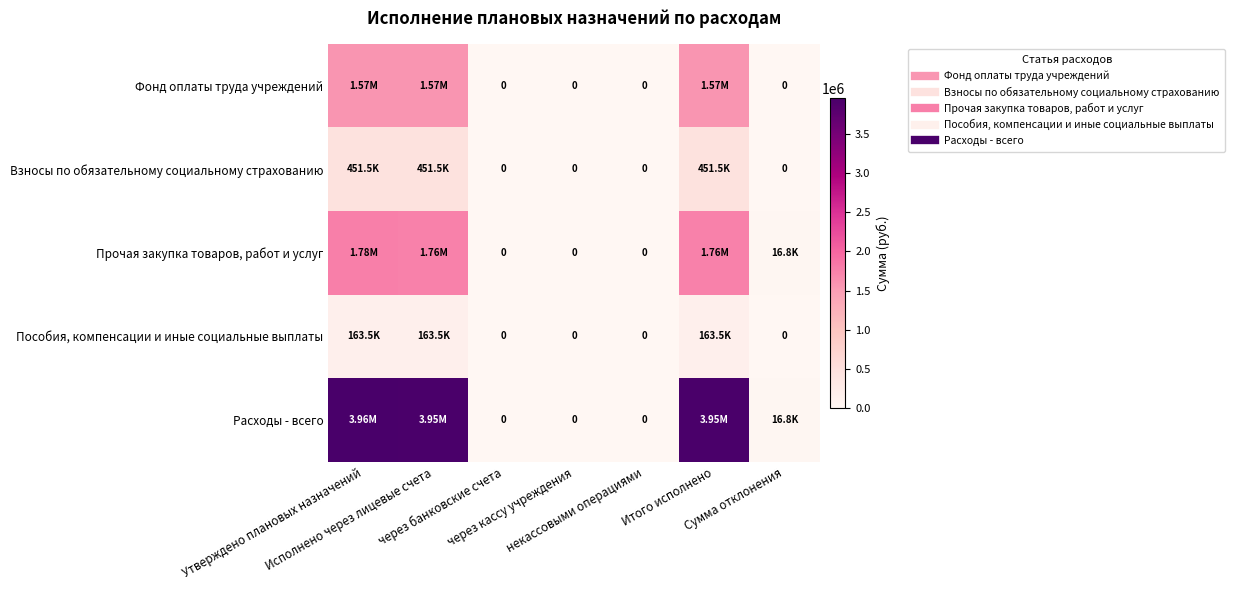

What is the total value across all series at Утверждено плановых назначений?

7924069.2